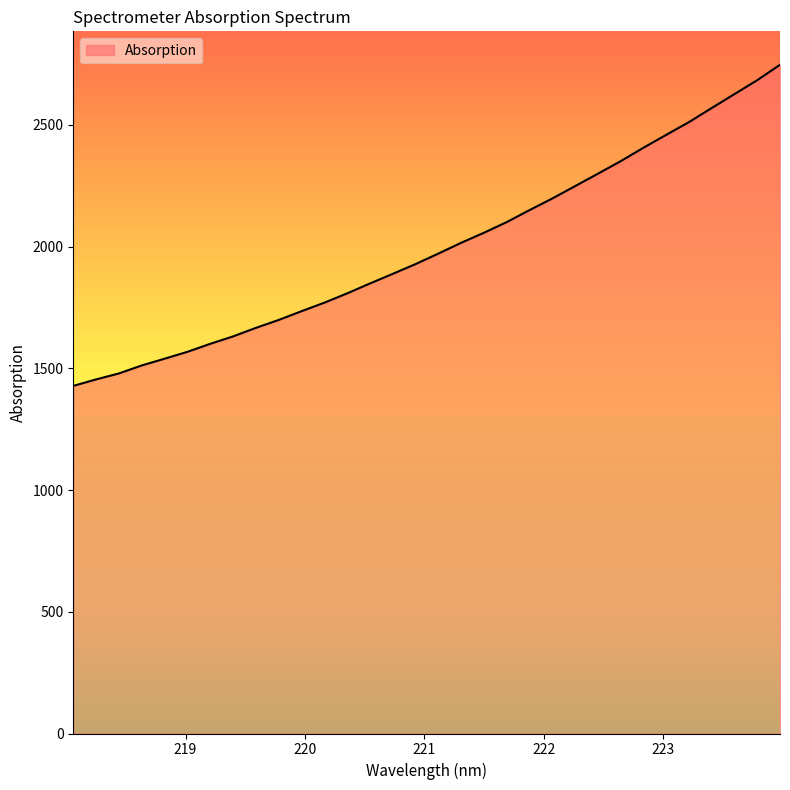

What is the difference between the maximum and minimum values?

1319.1